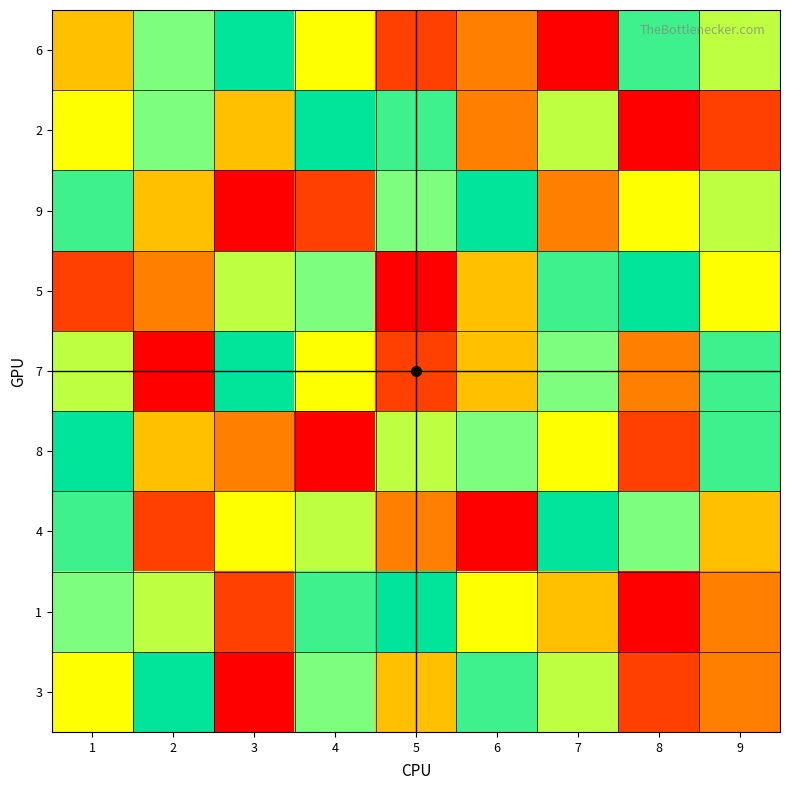

Reading right to left, list all the values displayed in this chart.

6: 9=6	8=8	7=1	6=3	5=2	4=5	3=9	2=7	1=4
2: 9=2	8=1	7=6	6=3	5=8	4=9	3=4	2=7	1=5
9: 9=6	8=5	7=3	6=9	5=7	4=2	3=1	2=4	1=8
5: 9=5	8=9	7=8	6=4	5=1	4=7	3=6	2=3	1=2
7: 9=8	8=3	7=7	6=4	5=2	4=5	3=9	2=1	1=6
8: 9=8	8=2	7=5	6=7	5=6	4=1	3=3	2=4	1=9
4: 9=4	8=7	7=9	6=1	5=3	4=6	3=5	2=2	1=8
1: 9=3	8=1	7=4	6=5	5=9	4=8	3=2	2=6	1=7
3: 9=3	8=2	7=6	6=8	5=4	4=7	3=1	2=9	1=5